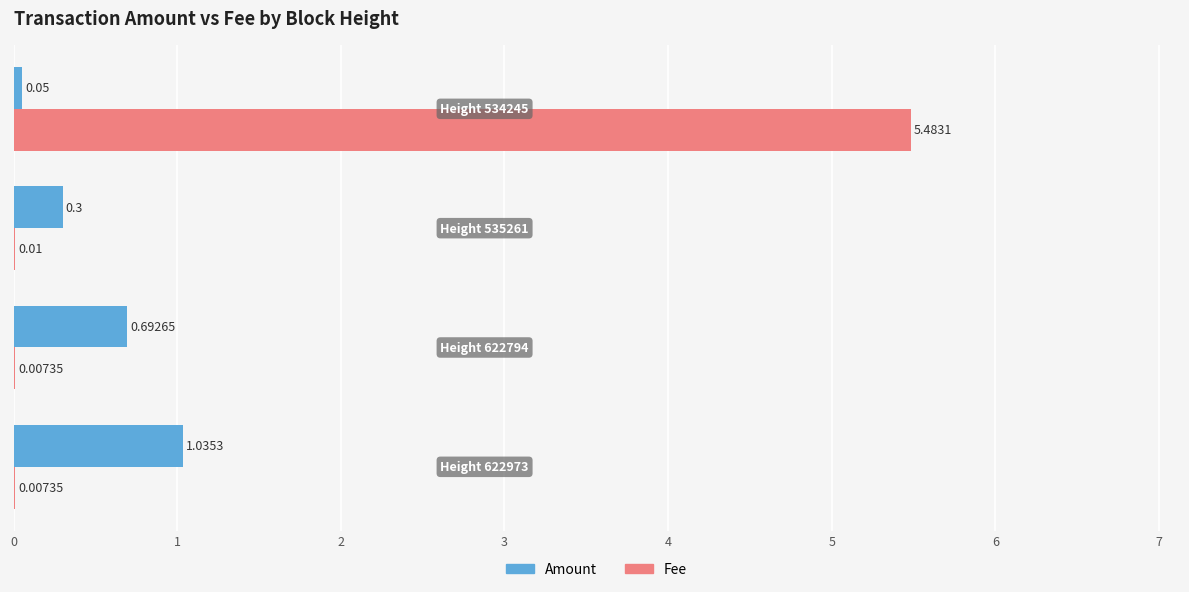

What is the sum of all Amount values?

2.1